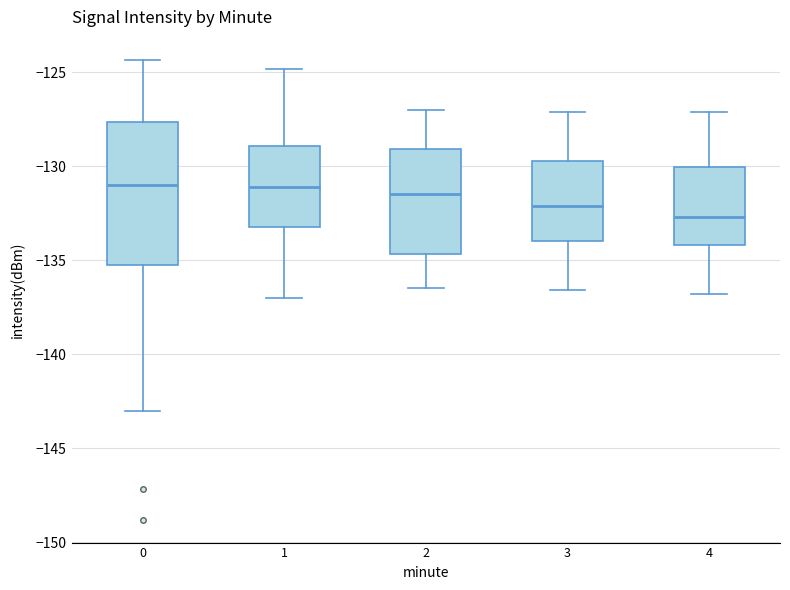

Which box has the lowest median line?

4